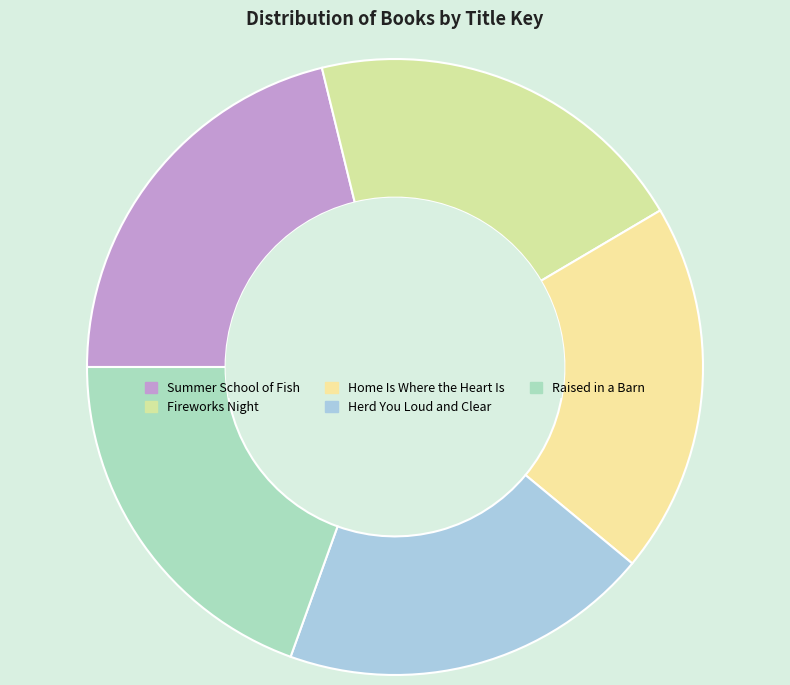

The Herd You Loud and Clear slice represents 19% of the pie. True or false?

True